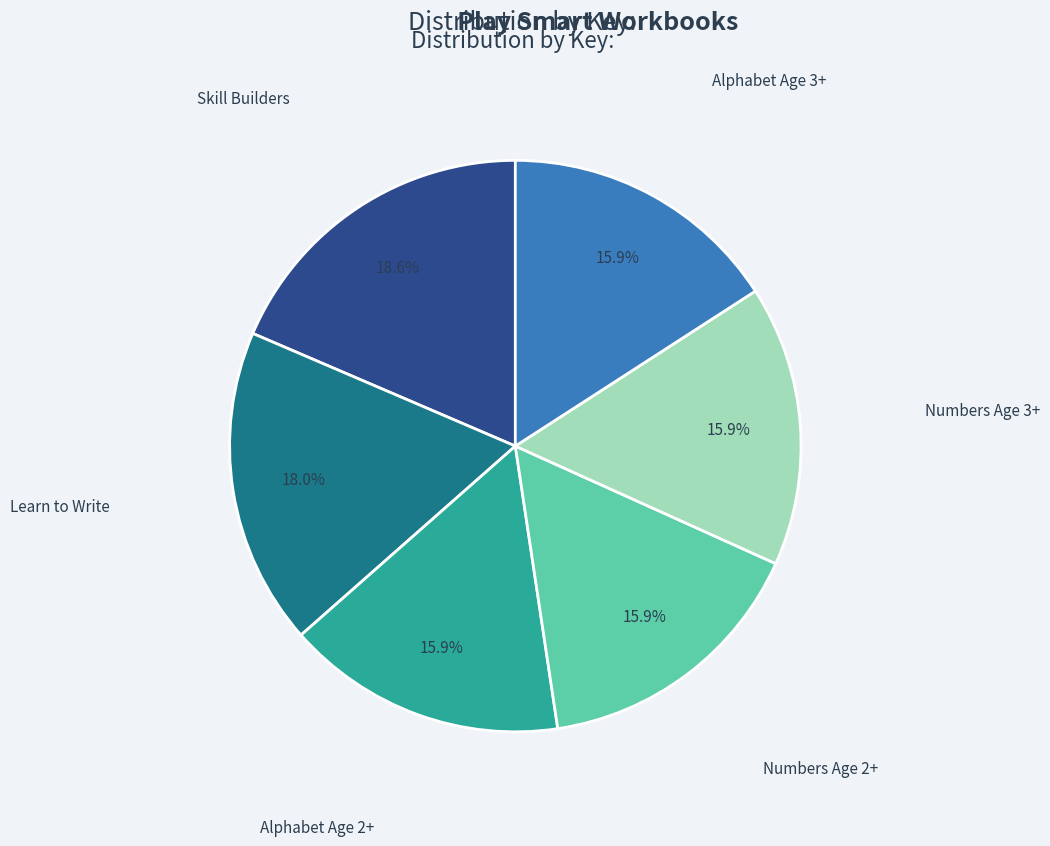

How many slices are in this pie chart?

6